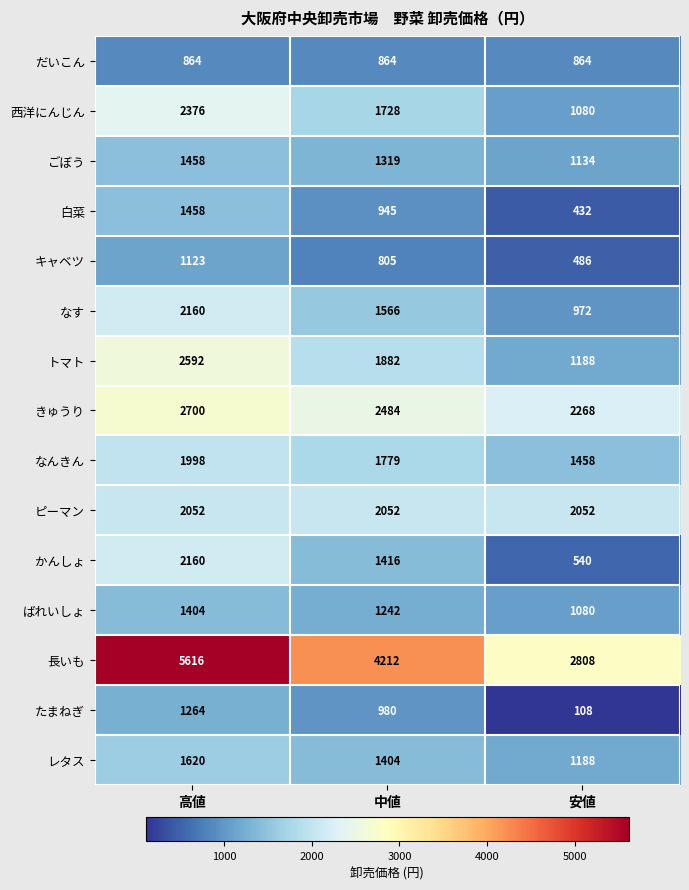

What is the maximum value for ばれいしょ?

1404